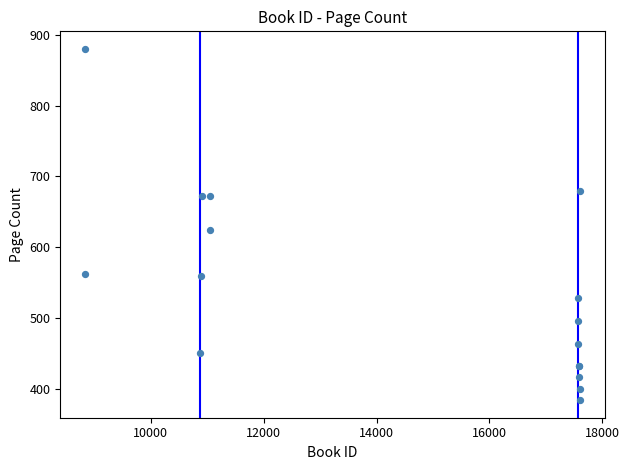

What Y value in the scatter plot is closest to 632?

624